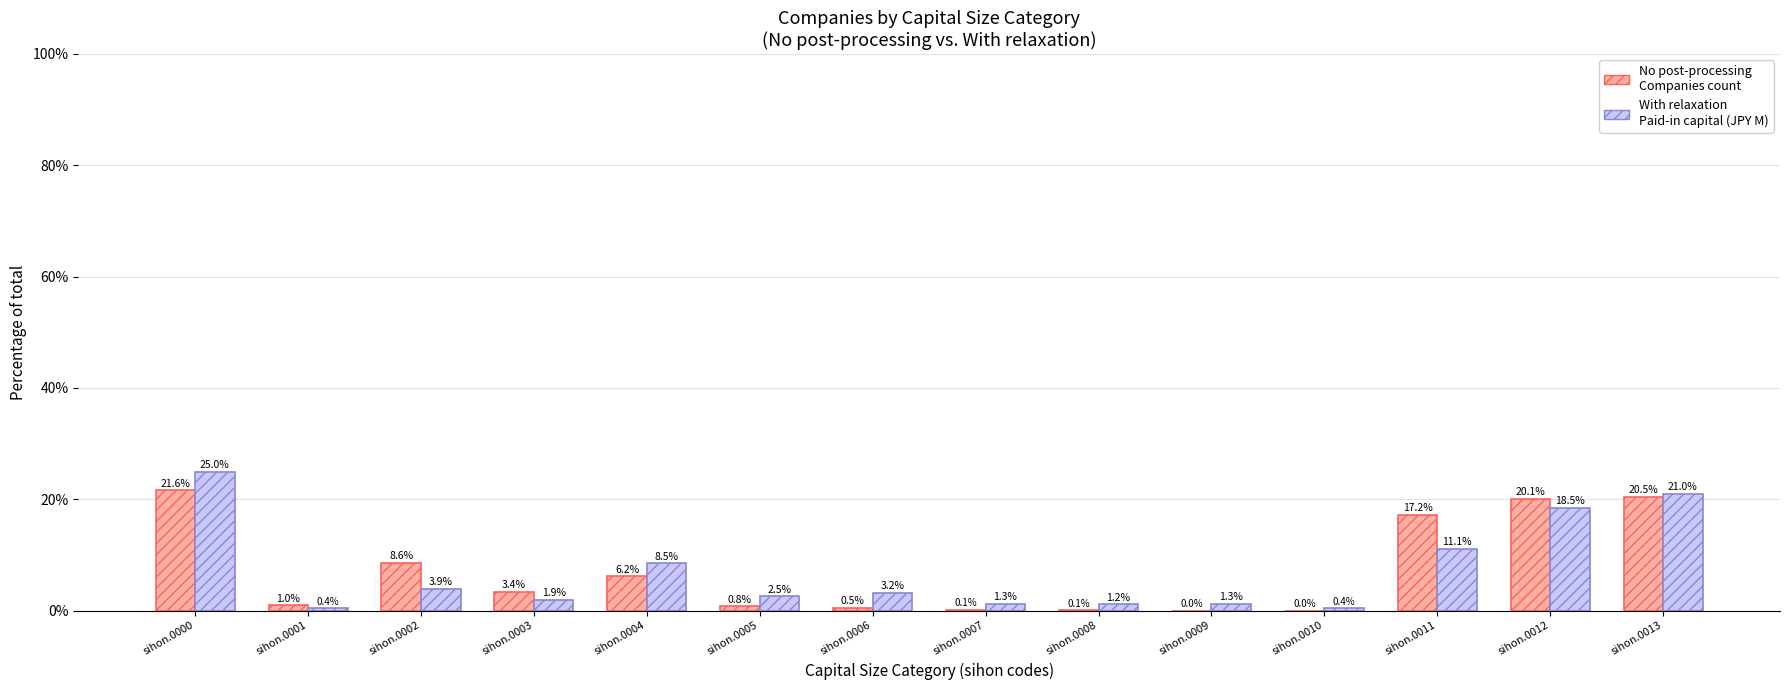

How many groups of bars are there?

14